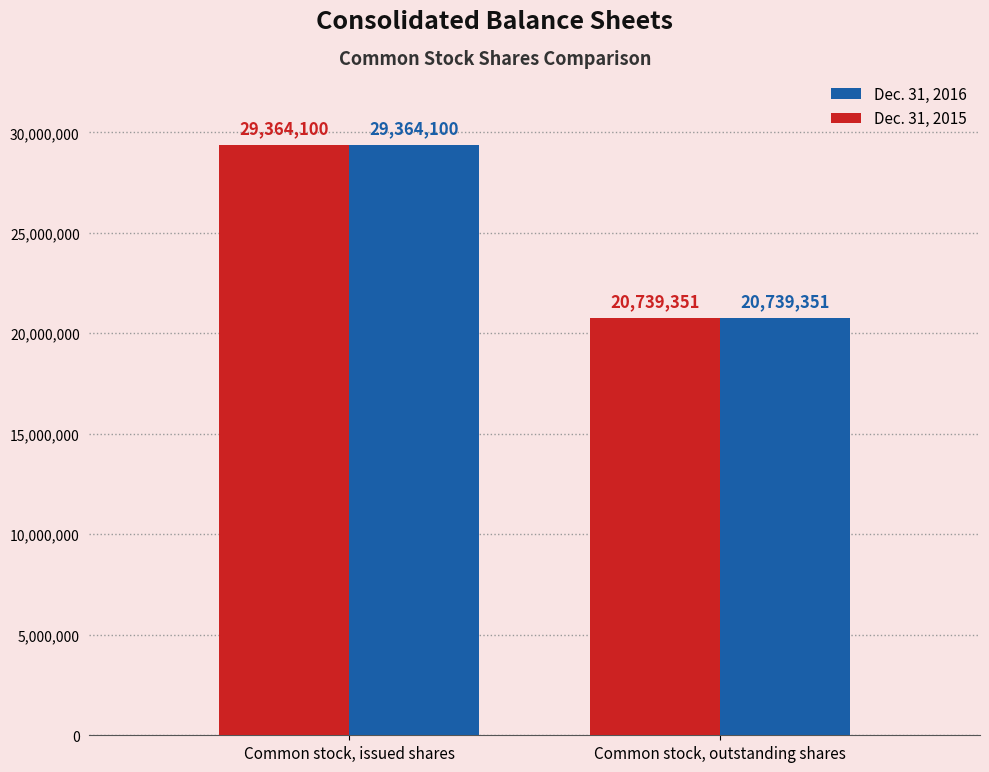

Reading left to right, list all the values displayed in this chart.

Dec. 31, 2016: 29364100	20739351
Dec. 31, 2015: 29364100	20739351